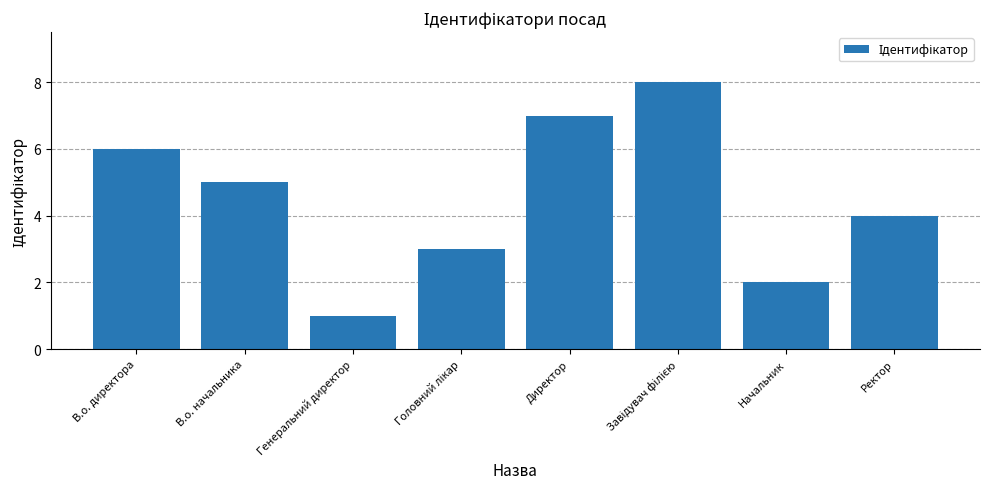

What is the ratio of the value at Директор to the value at В.о. начальника?

1.4